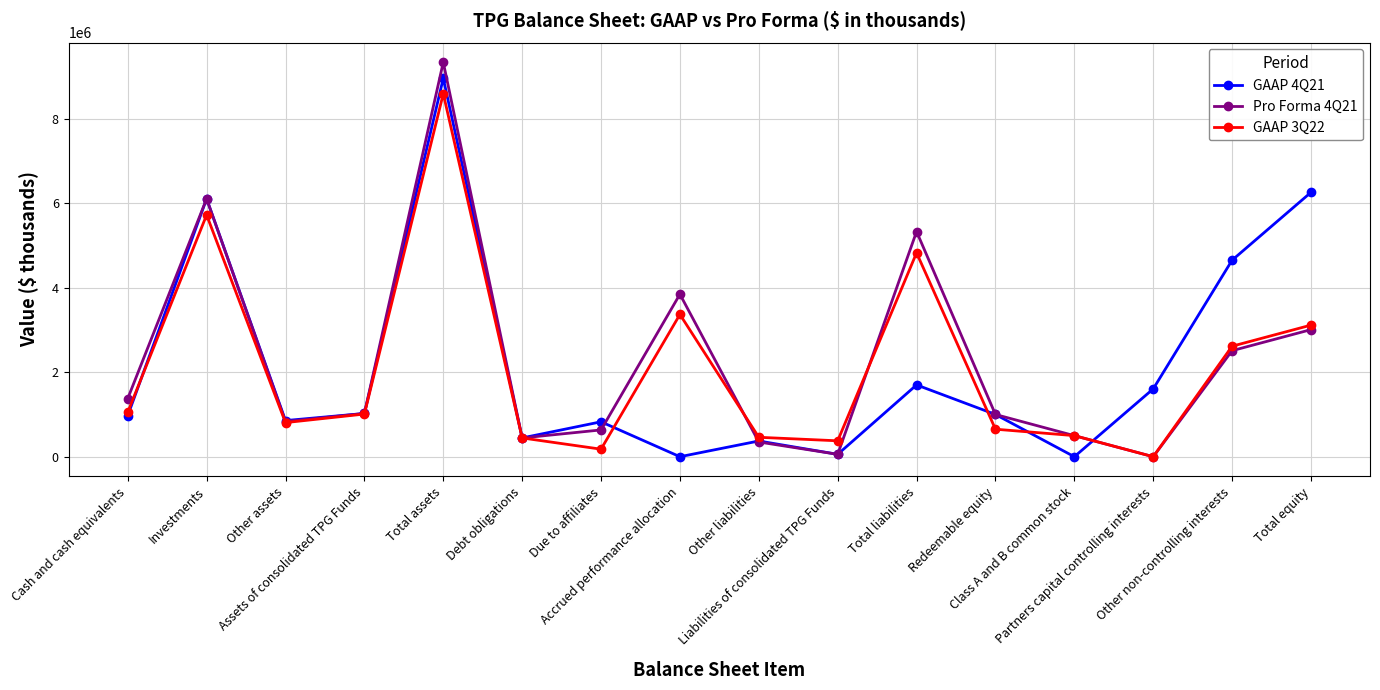

At how many categories does at least one series exceed 3140375?

6